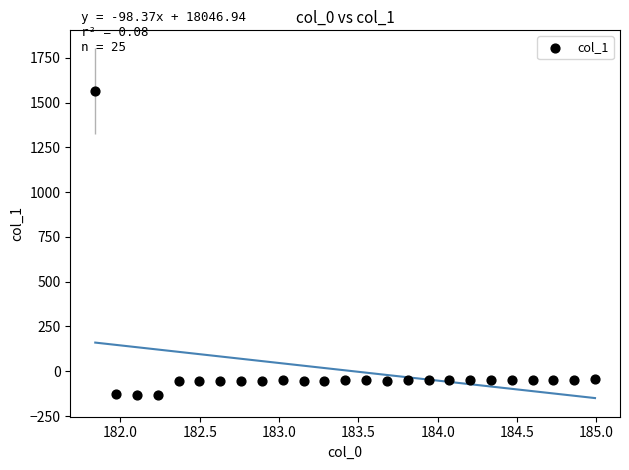

What is the range of X values (max minus min)?

3.1